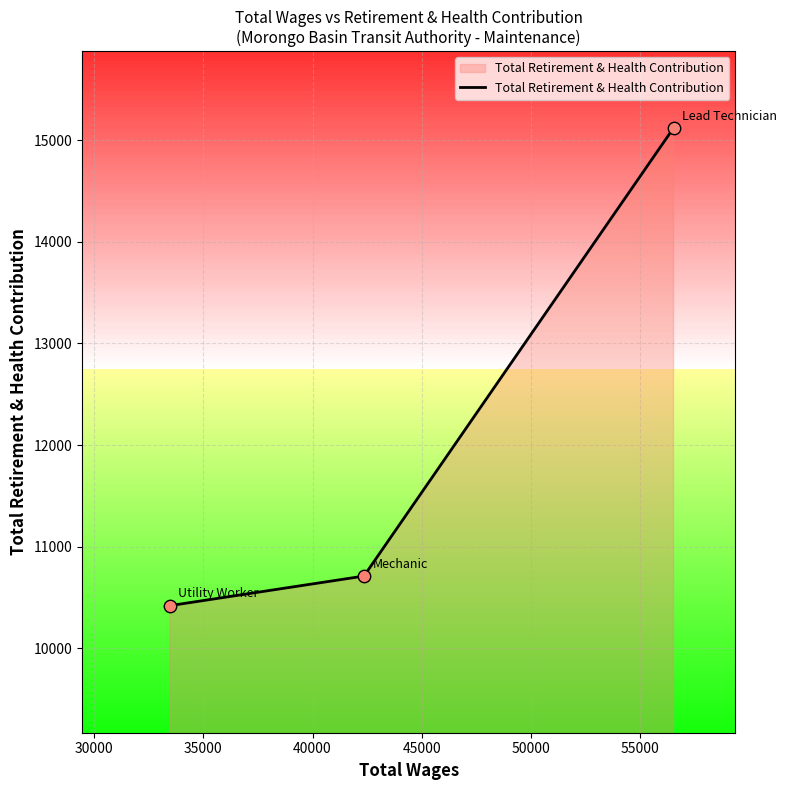

What is the average value?

12084